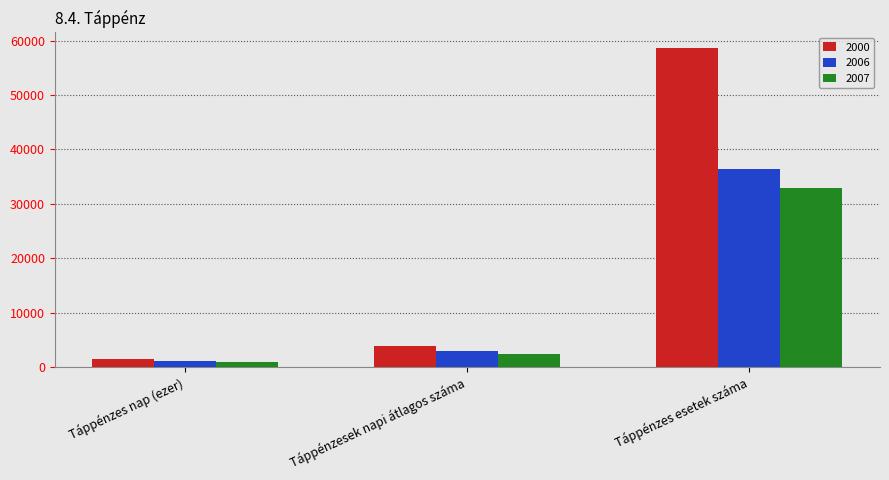

Reading left to right, extract all data points from this chart.

2000: 1409	3849	58564
2006: 1018	2970	36385
2007: 886	2428	32887